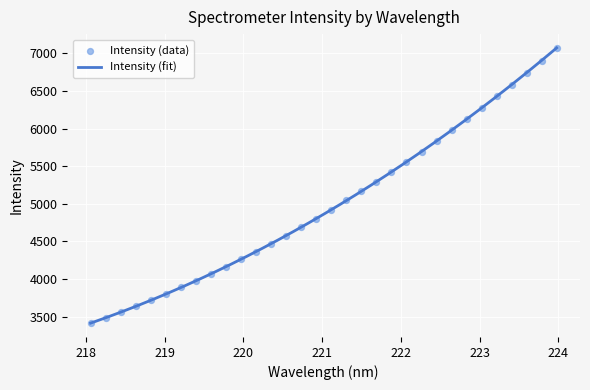

What is the minimum value for Intensity (fit)?

3413.6